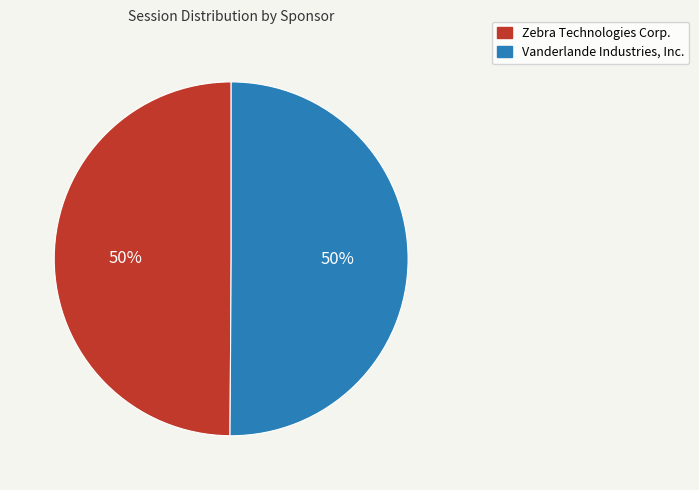

What is the ratio of the value at Vanderlande Industries, Inc. to the value at Zebra Technologies Corp.?

1.0